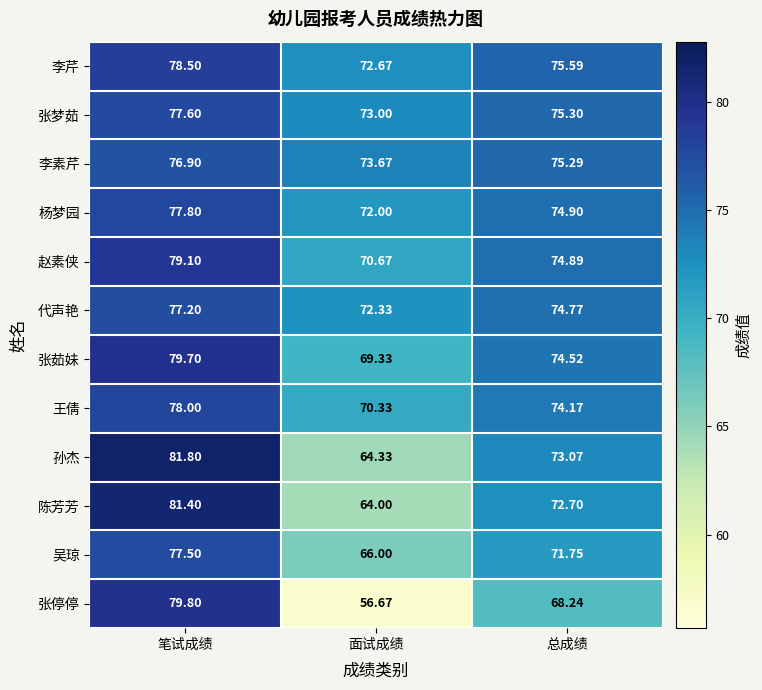

At which category does the chart reach its minimum across all series?

面试成绩